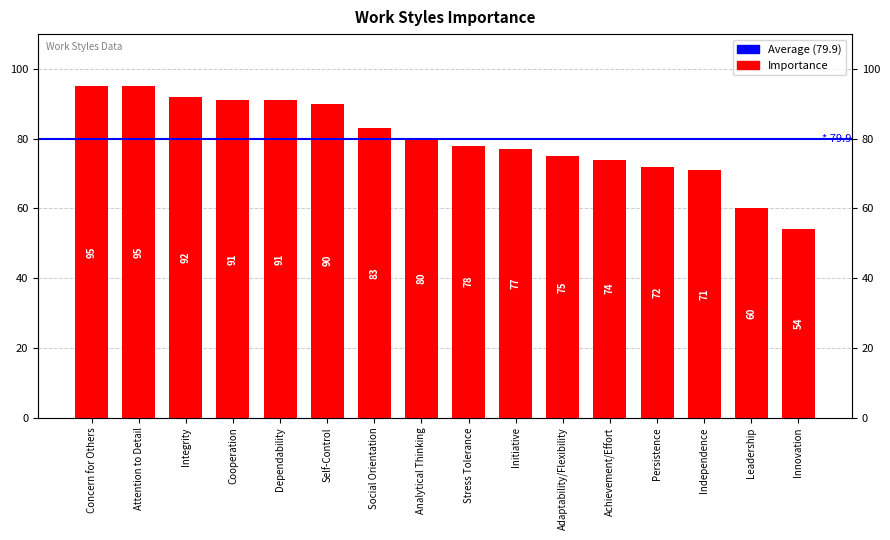

List the labels in order of value, largest first.

Concern for Others, Attention to Detail, Integrity, Cooperation, Dependability, Self-Control, Social Orientation, Analytical Thinking, Stress Tolerance, Initiative, Adaptability/Flexibility, Achievement/Effort, Persistence, Independence, Leadership, Innovation